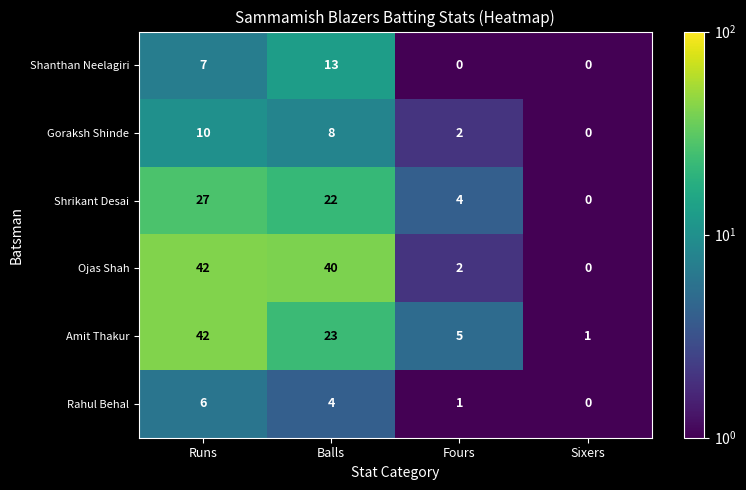

At which category is the sum across all series the highest?

Runs